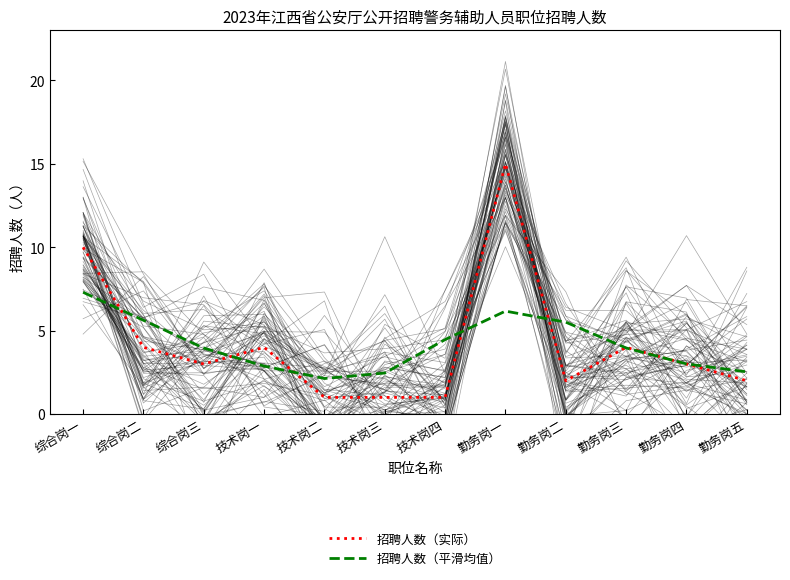

Rank the series by their maximum value, from highest to lowest.

招聘人数（实际）, 招聘人数（平滑均值）